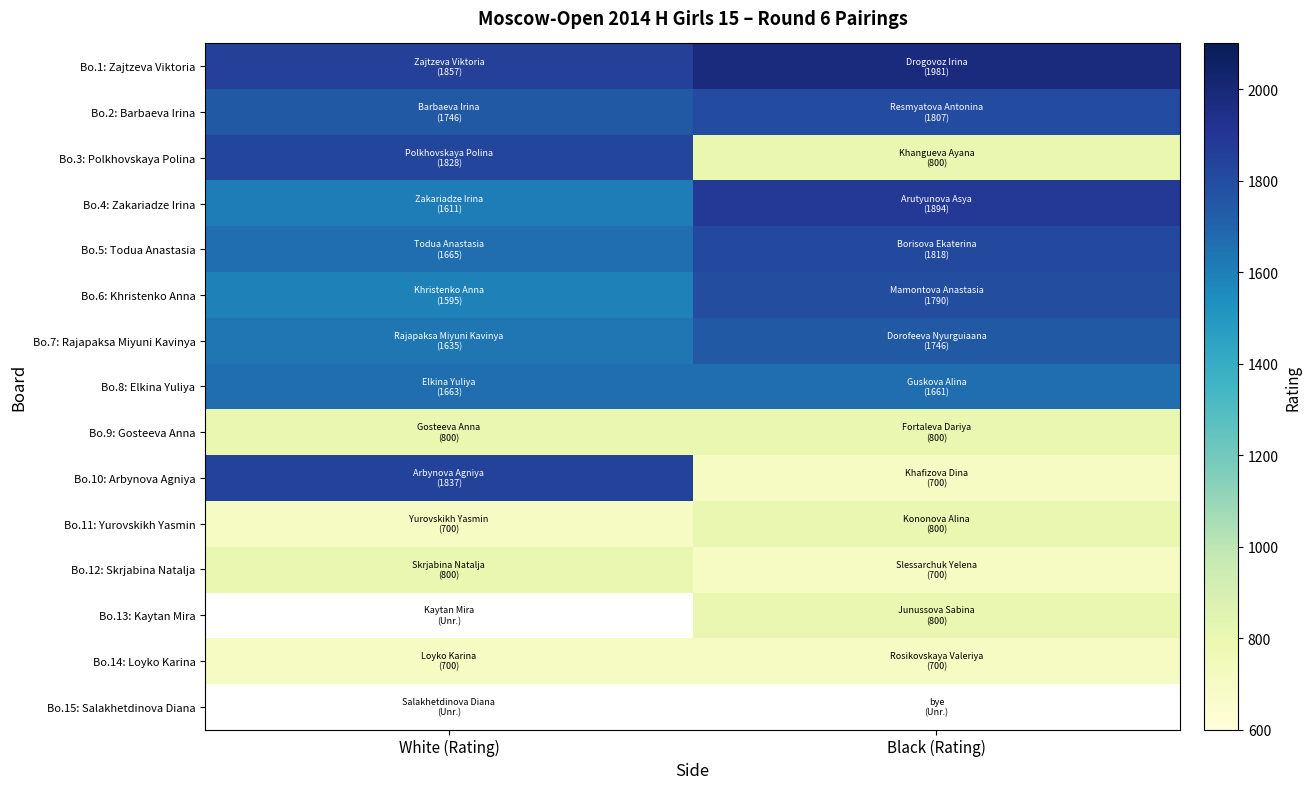

Between White (Rating) and Black (Rating), which series saw the biggest shift?

Bo.10: Arbynova Agniya